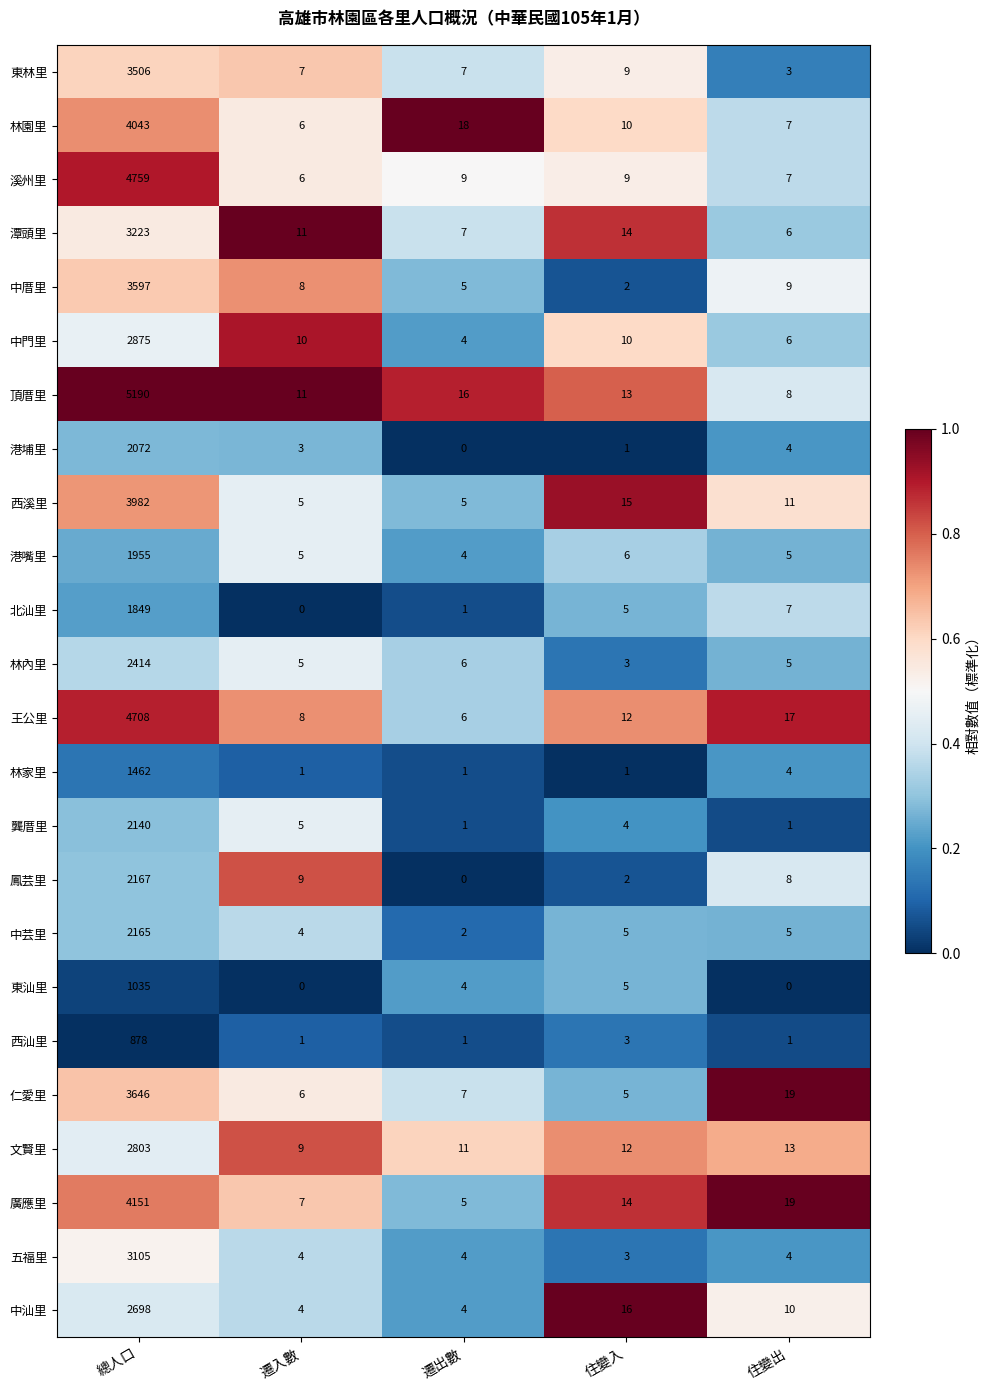

At which label does 龔厝里 reach its peak?

總人口